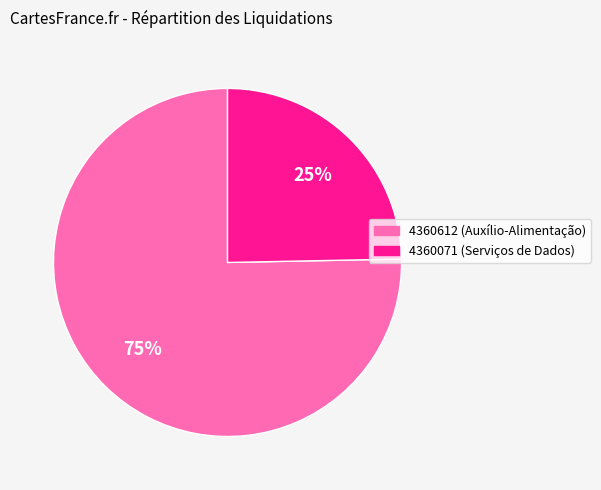

Between 4360071 (Serviços de Dados) and 4360612 (Auxílio-Alimentação), which is larger?

4360612 (Auxílio-Alimentação)